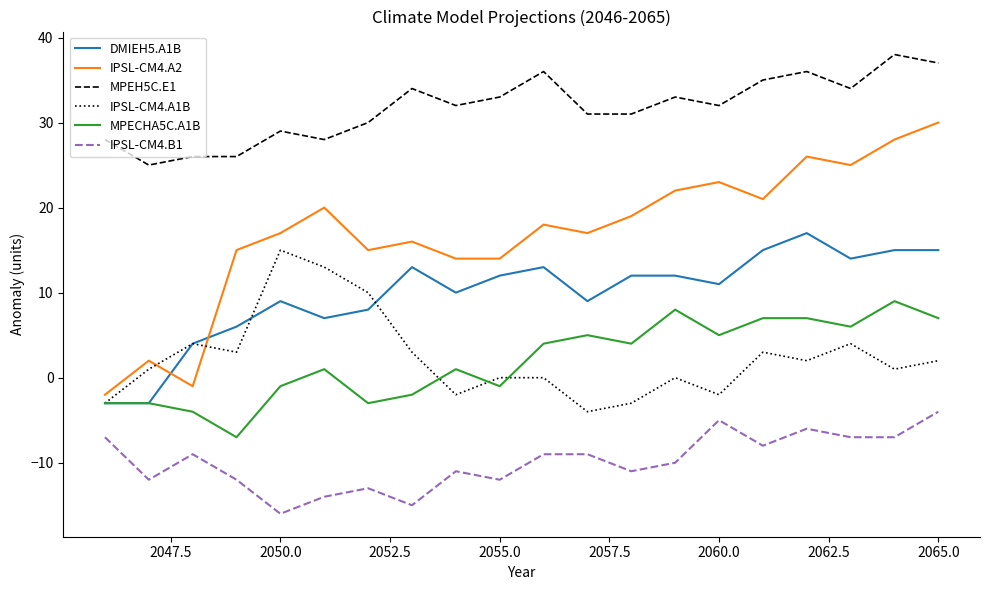

Rank the series by their maximum value, from highest to lowest.

MPEH5C.E1, IPSL-CM4.A2, DMIEH5.A1B, IPSL-CM4.A1B, MPECHA5C.A1B, IPSL-CM4.B1